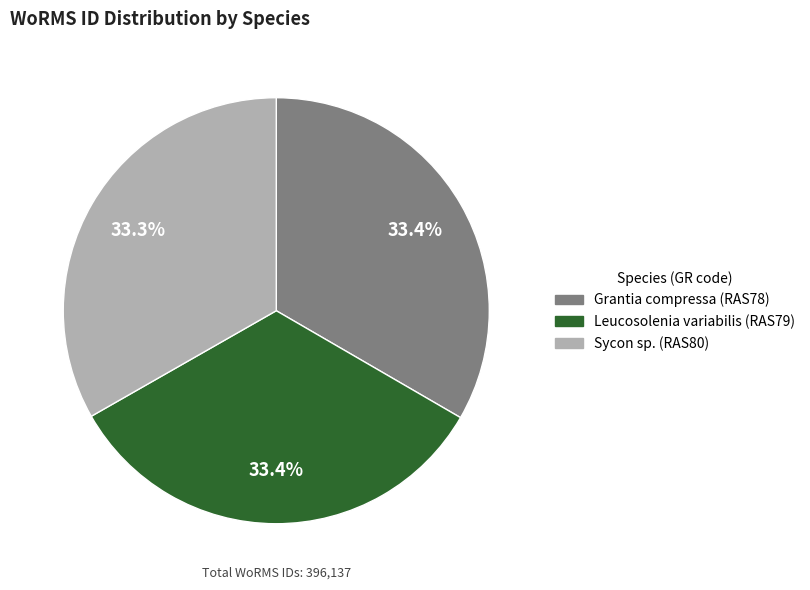

What is the ratio of the value at Grantia compressa to the value at Leucosolenia variabilis?

1.0